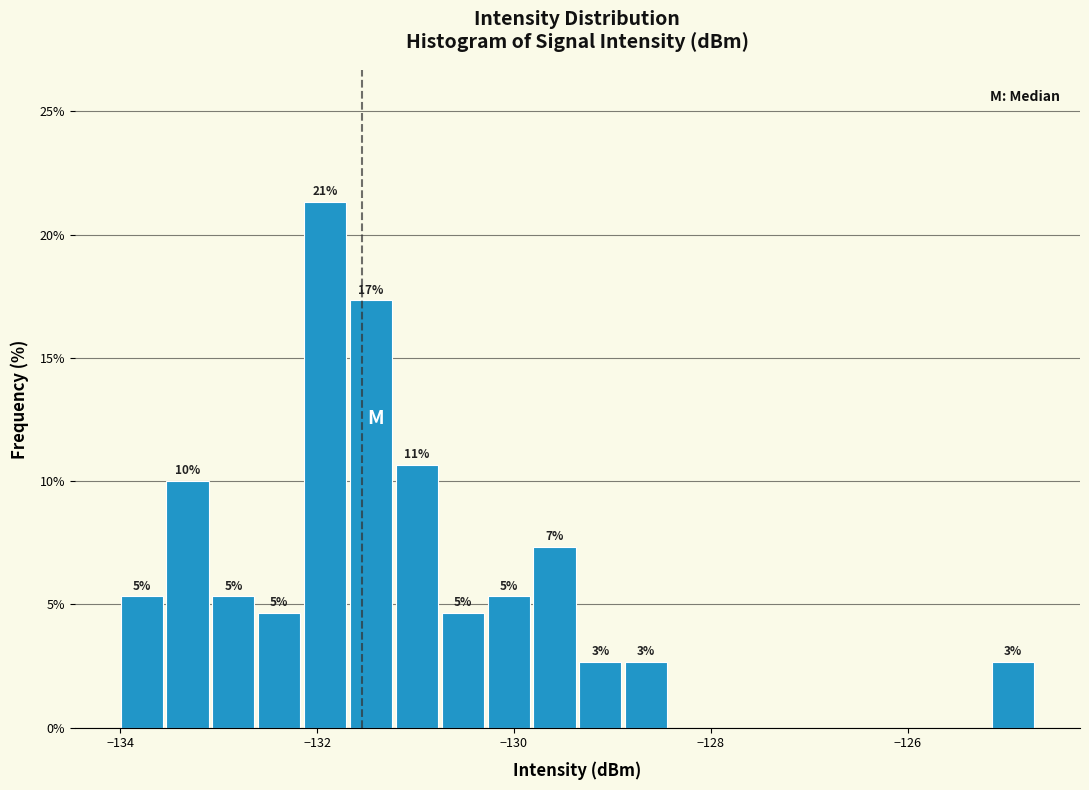

Read against the x-axis, roughly where is the centre of the tallest bar?

-132.0